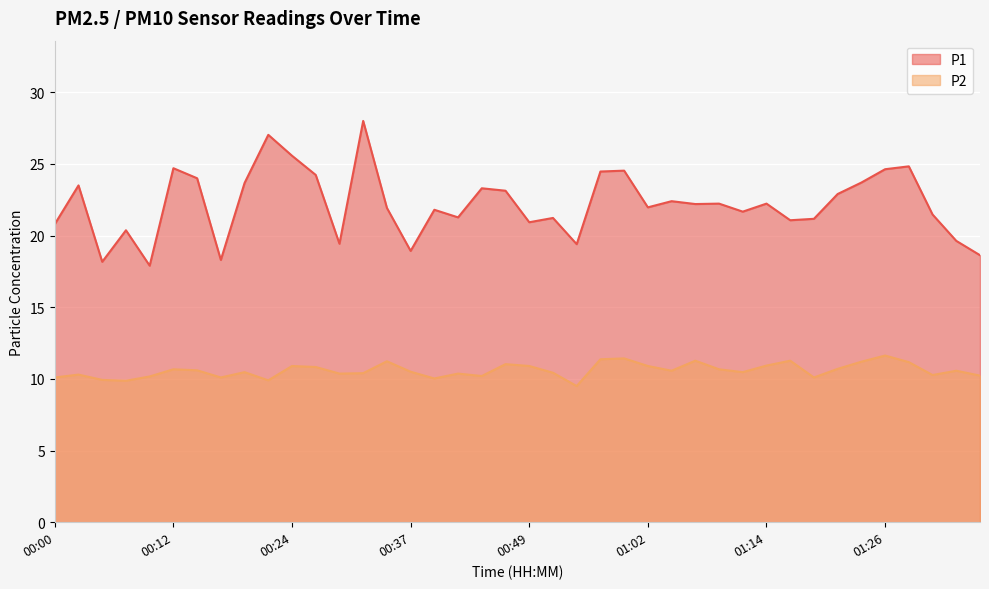

Which series has the largest total across all categories?

P1